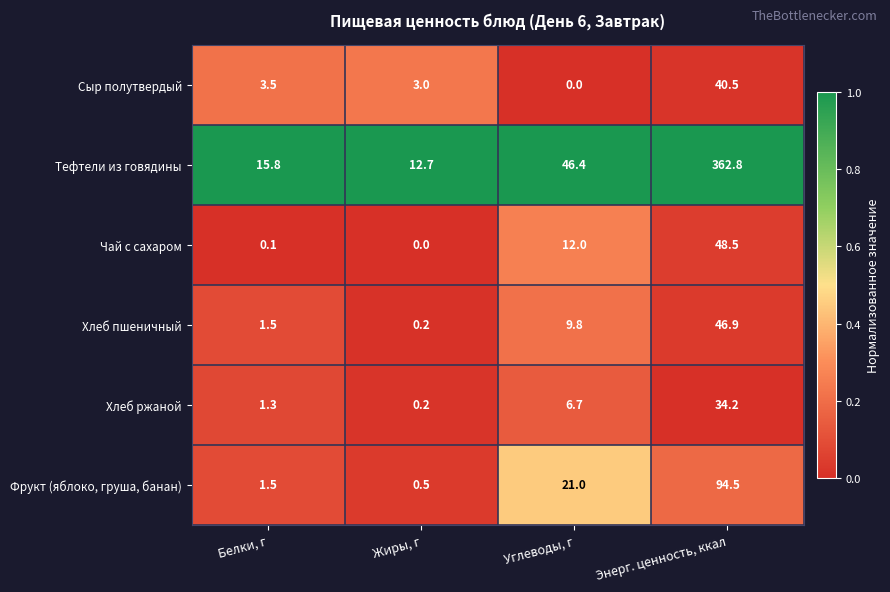

Count the number of data series in this chart.

6